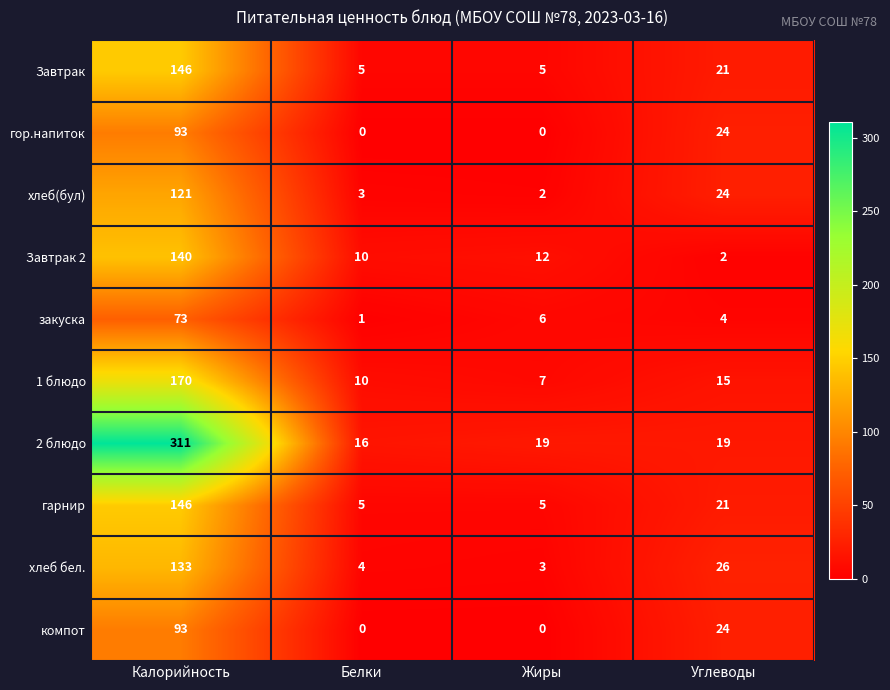

Rank the categories by хлеб(бул) value from lowest to highest.

Жиры, Белки, Углеводы, Калорийность